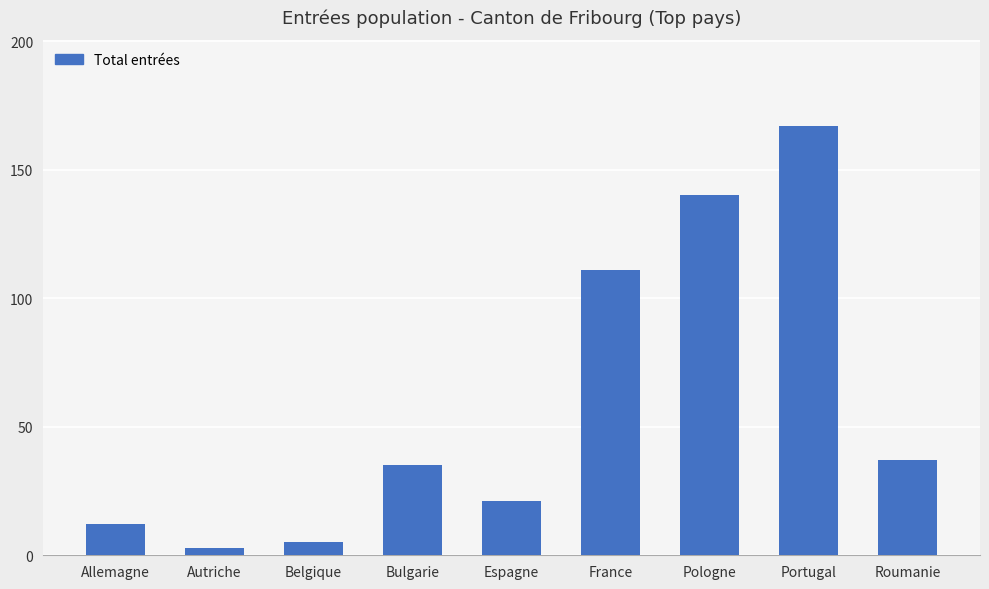

What is the ratio of the value at Espagne to the value at Roumanie?

0.6